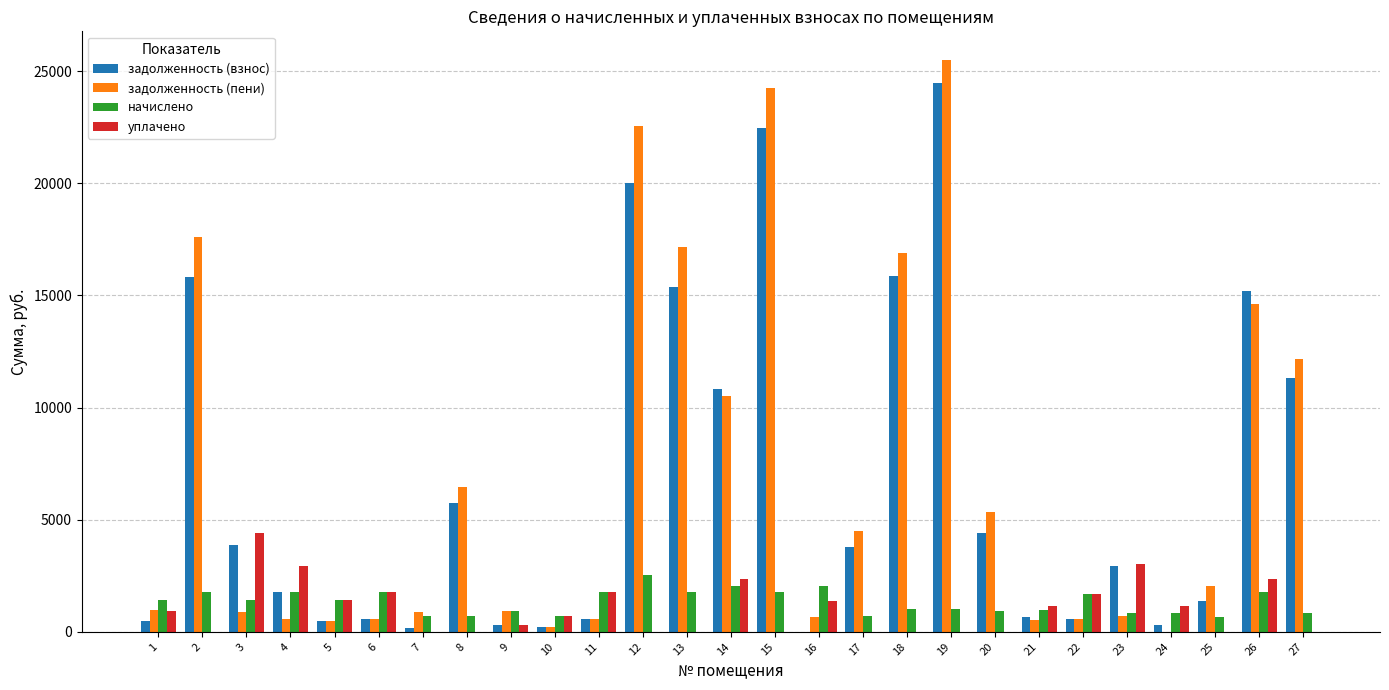

The value of задолженность (взнос) at 12 is 8690.1. True or false?

False